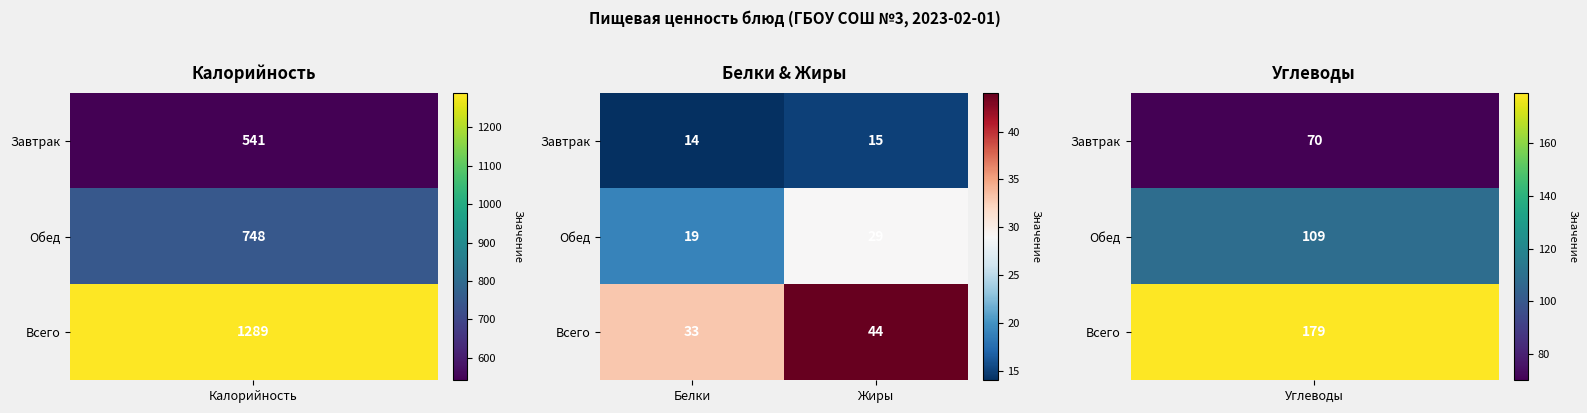

List the series in order of their peak value, highest first.

Всего, Обед, Завтрак